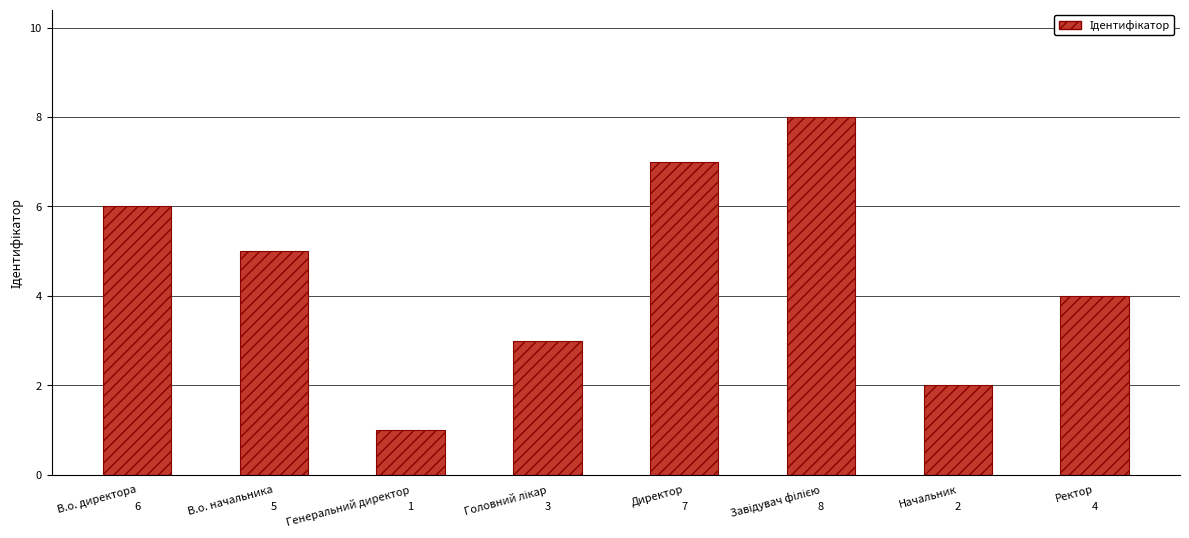

Reading right to left, what are all the values shown in this chart?

4	2	8	7	3	1	5	6